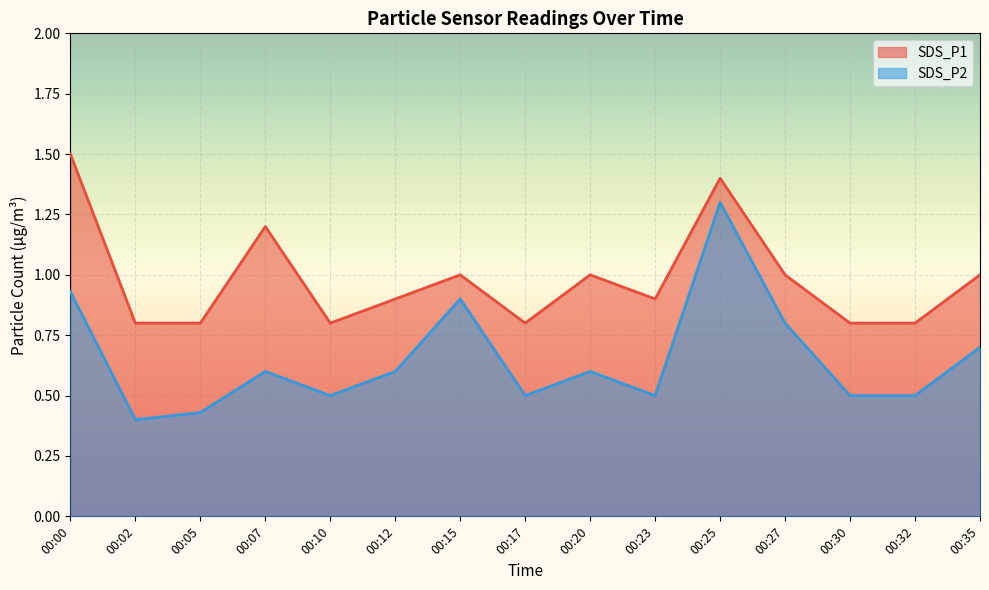

Rank the series by their maximum value, from highest to lowest.

SDS_P1, SDS_P2